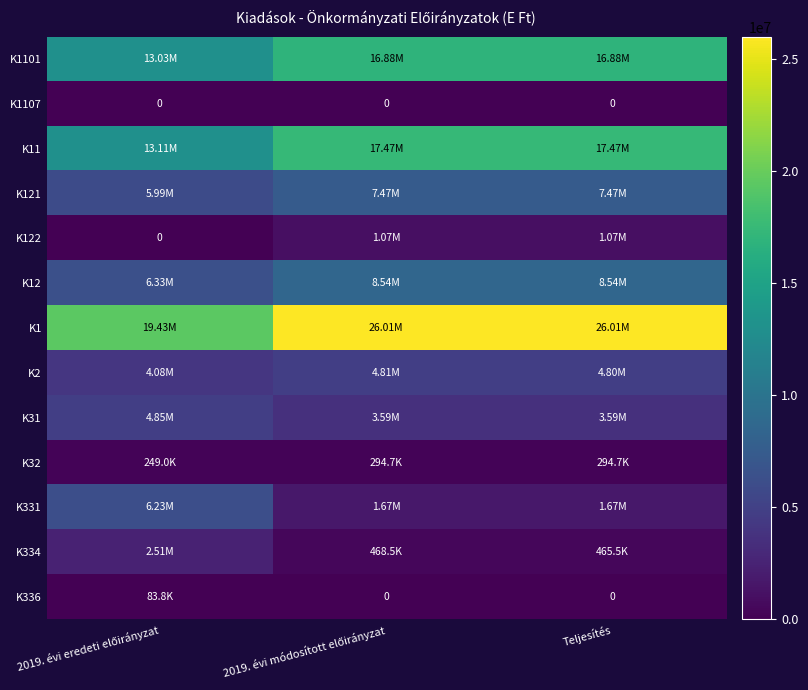

Is the value of K336 at 2019. évi eredeti előirányzat greater than the value of K1 at 2019. évi eredeti előirányzat?

No